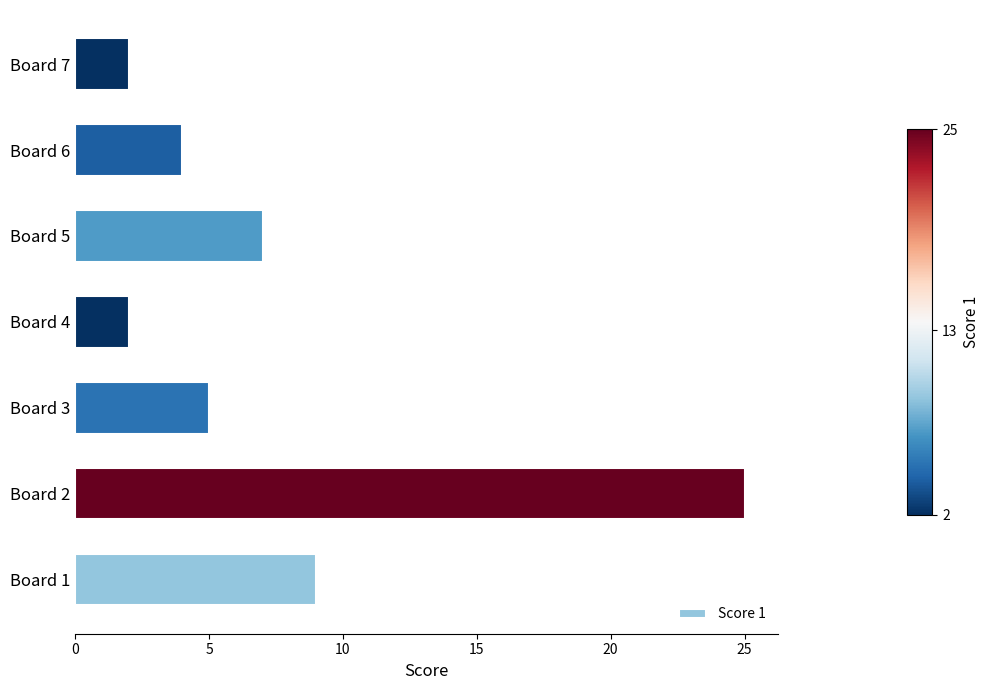

What is the sum of all values?

54